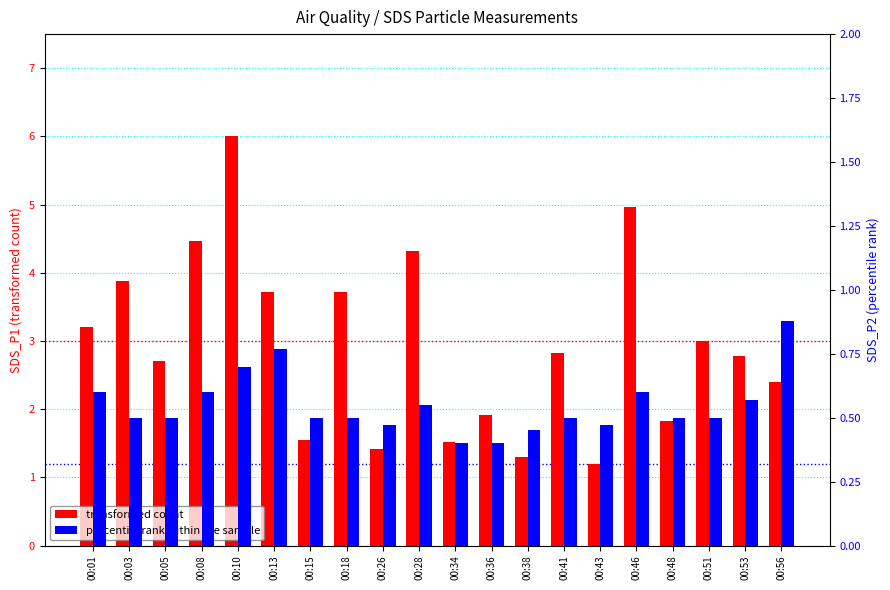

Which series has the largest total across all categories?

transformed count